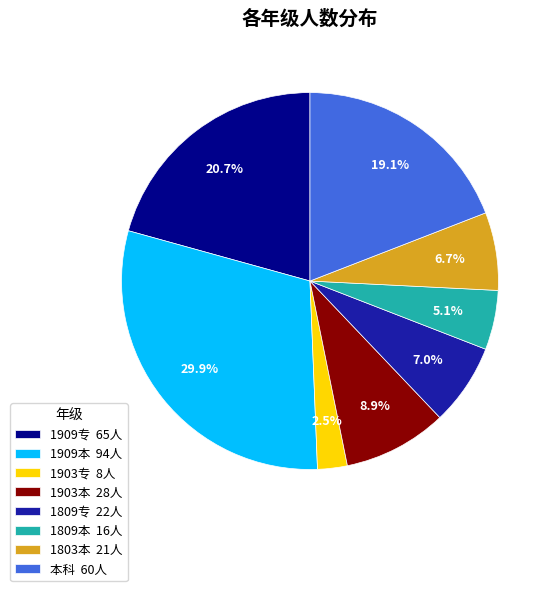

Between 1903本 28人 and 1803本 21人, which is larger?

1903本 28人